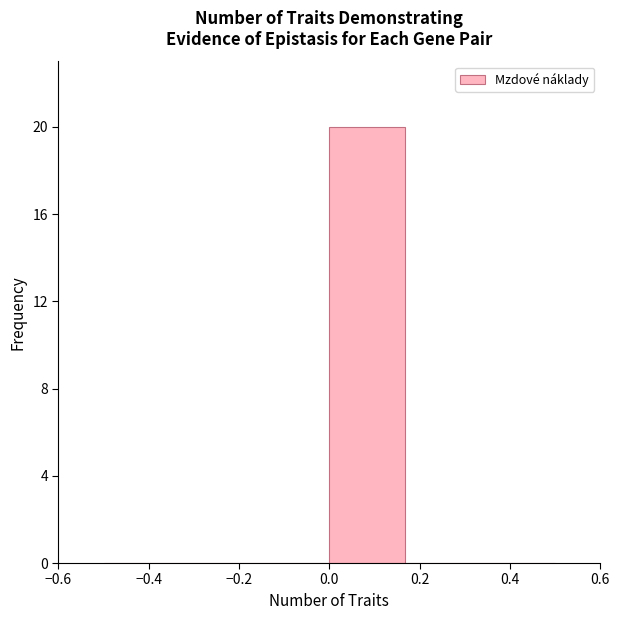

Reading left to right, list every bar in this chart as the range it spans on the x-axis followed by its height. Neither the bar edges nor the heights are printed on the chart, so give them approximately, as read against the axes.

-0.50 to -0.34: 0
-0.34 to -0.16: 0
-0.16 to 0.00: 0
0.00 to 0.16: 20
0.16 to 0.34: 0
0.34 to 0.50: 0